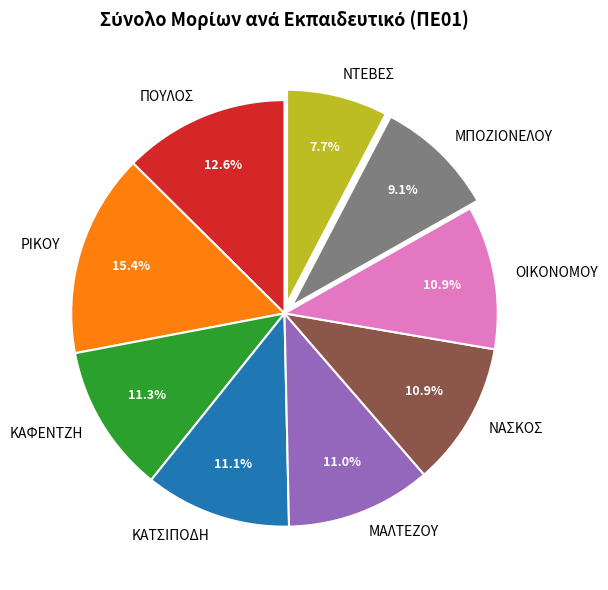

How many segments does this pie chart have?

9